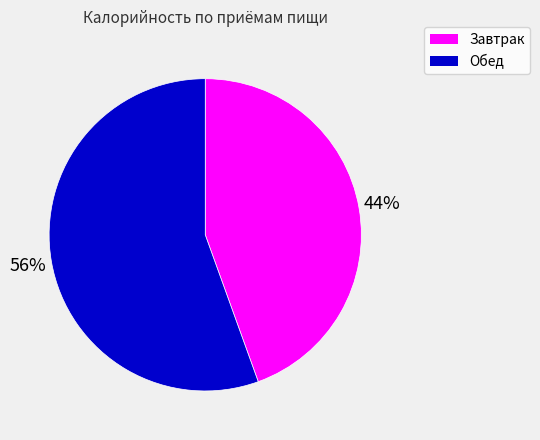

To the nearest percent, what percentage of the pie is Завтрак?

44%